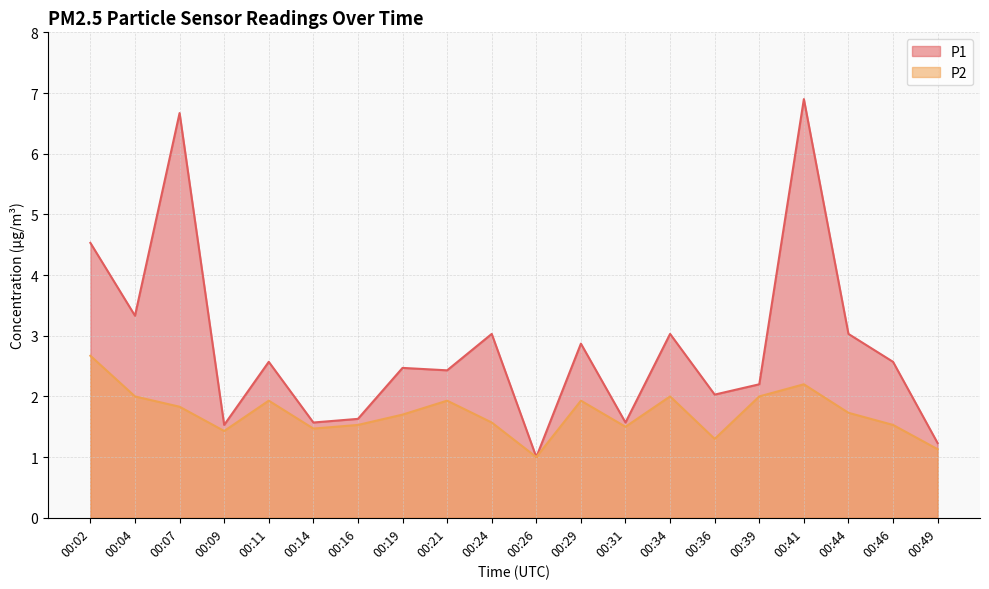

What is the sum of the P2 values at 00:49 and 00:41?

3.3